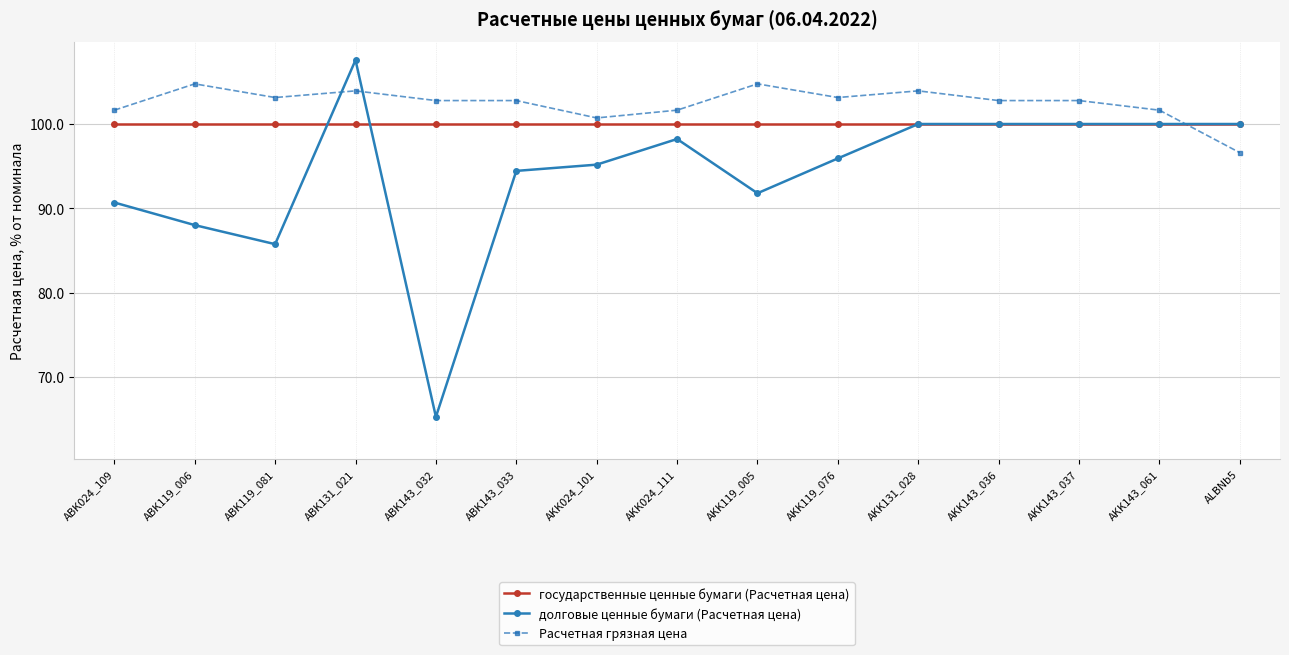

Where is the first local minimum for Расчетная грязная цена?

ABK119_081